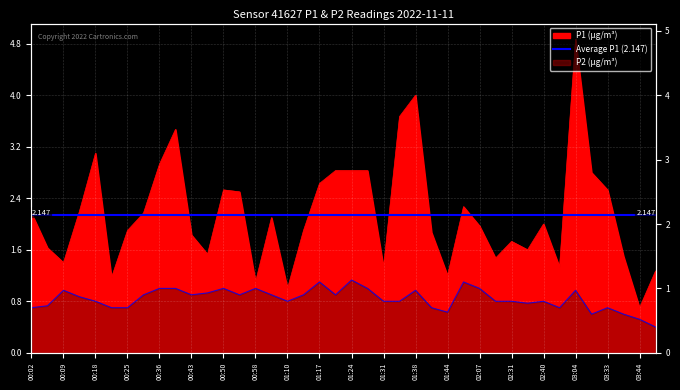

Rank the series at 00:09 from lowest to highest value.

P2, P1